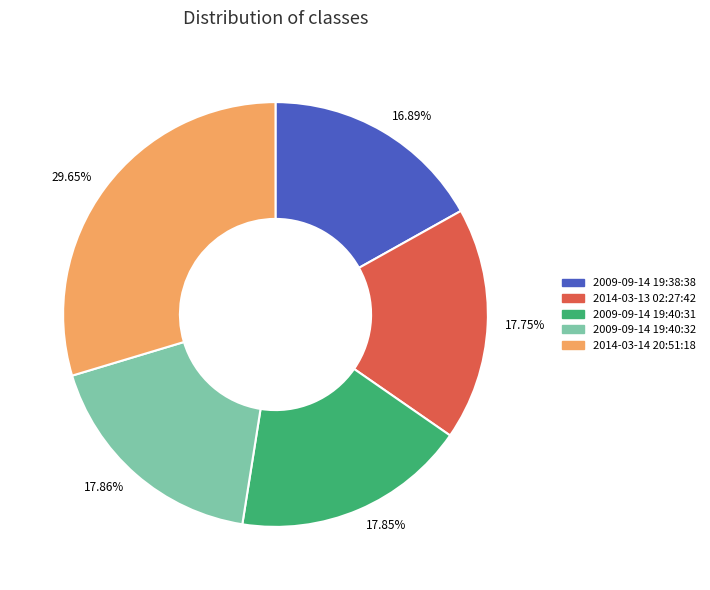

What is the largest slice in the pie chart?

2014-03-14 20:51:18